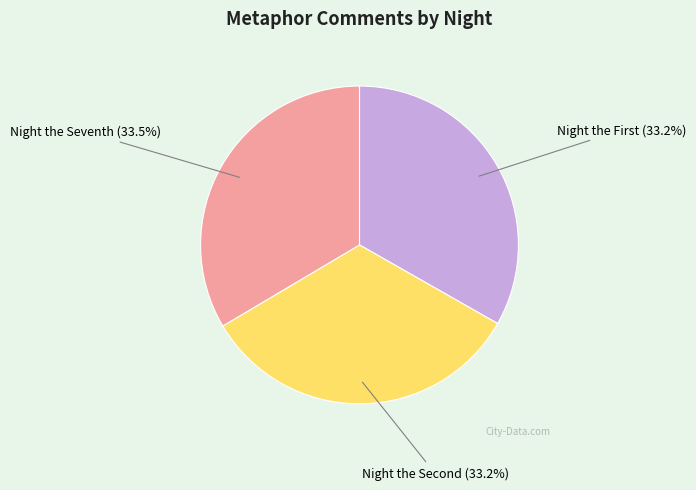

How many slices are in this pie chart?

3